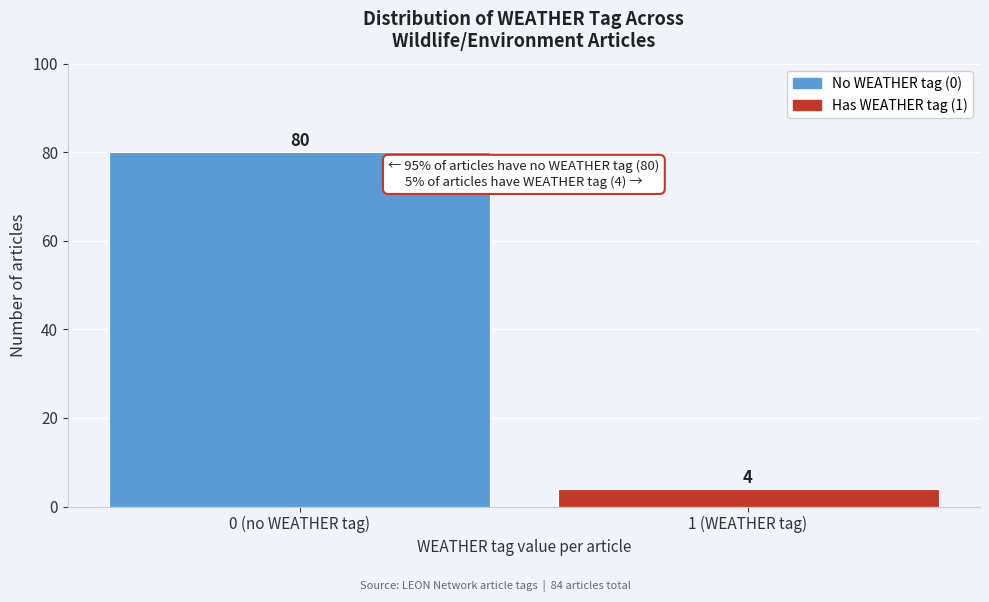

Reading left to right, extract all data points from this chart.

80	4